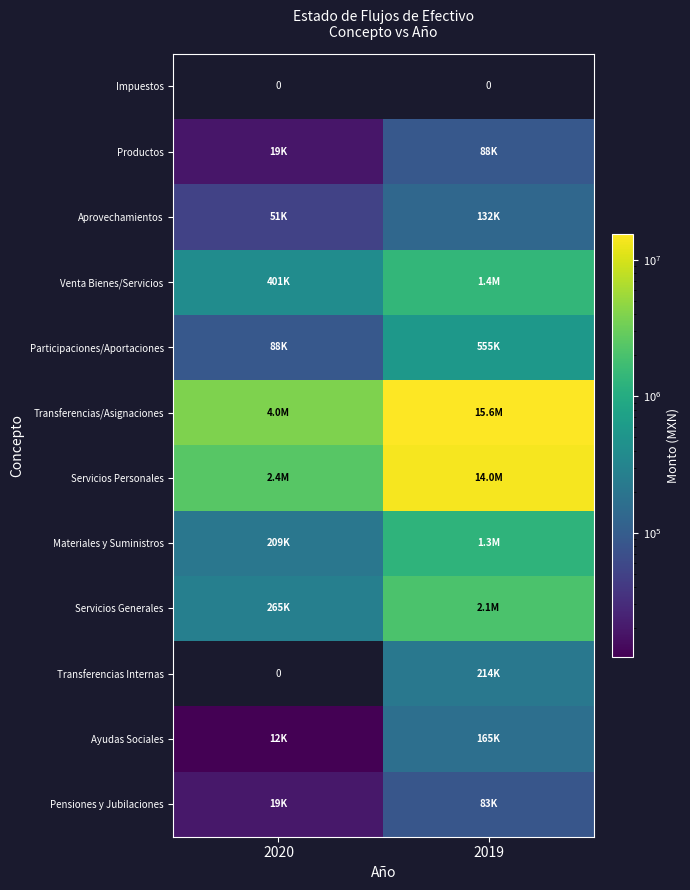

Which series changed the most between 2020 and 2019?

Transferencias/Asignaciones